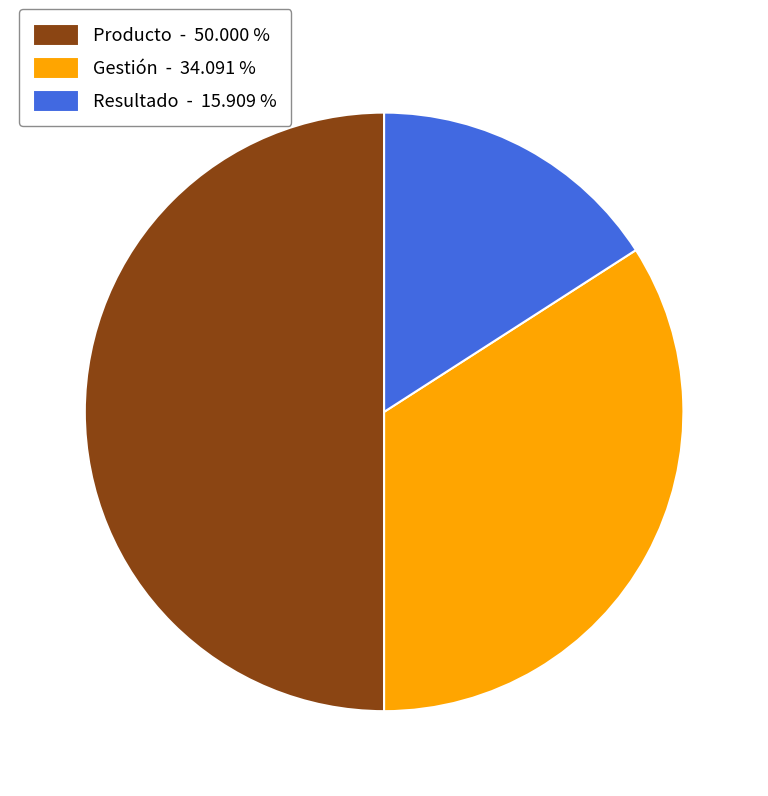

Between Producto and Resultado, which is larger?

Producto